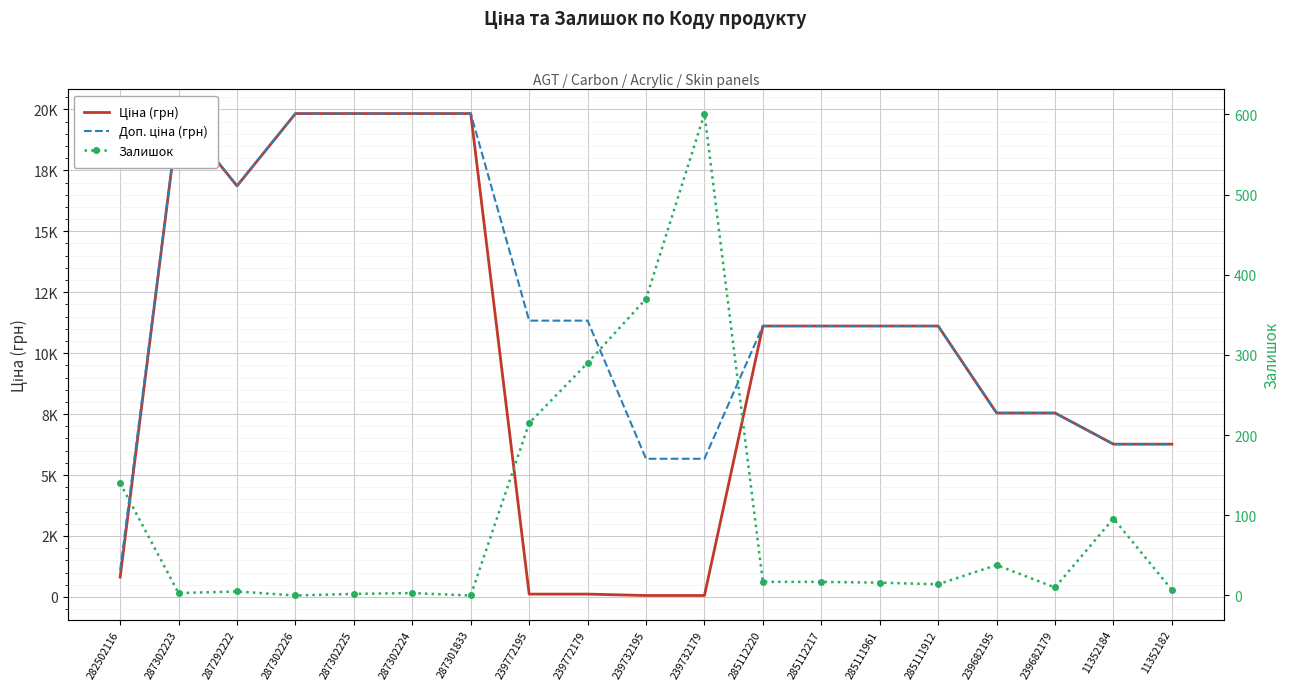

True or false: Залишок and Доп. ціна (грн) cross at least once.

False